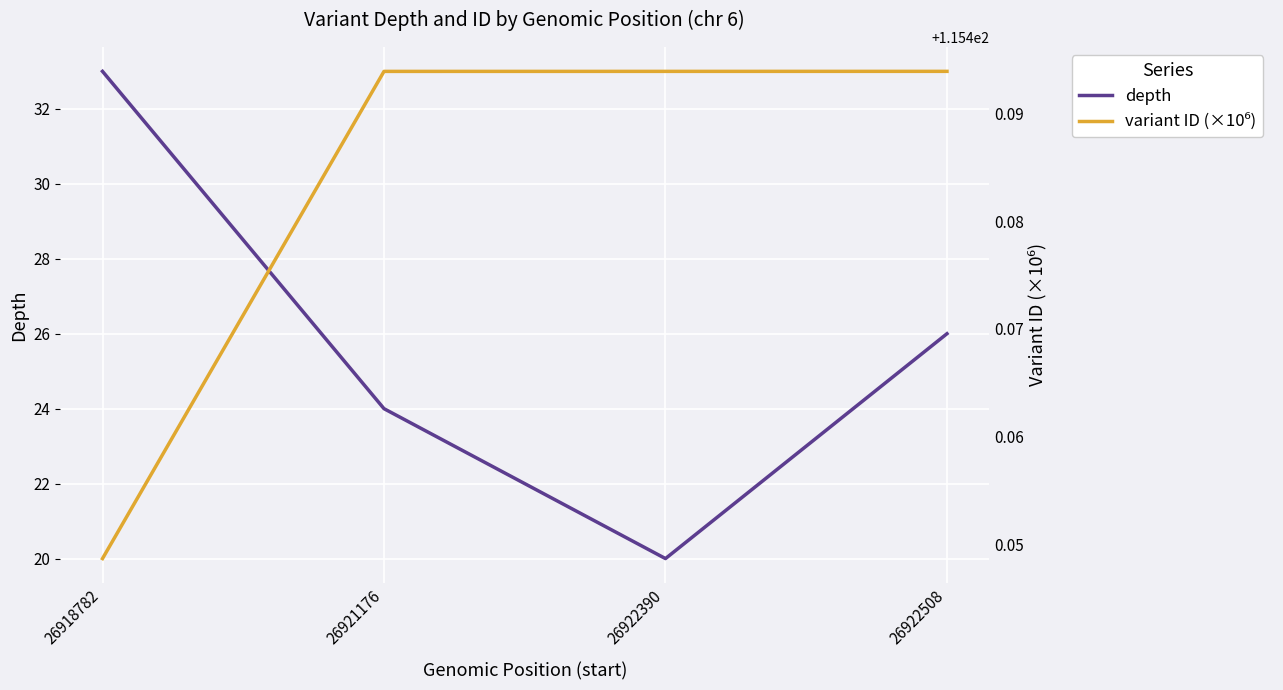

How many series are shown in this chart?

2